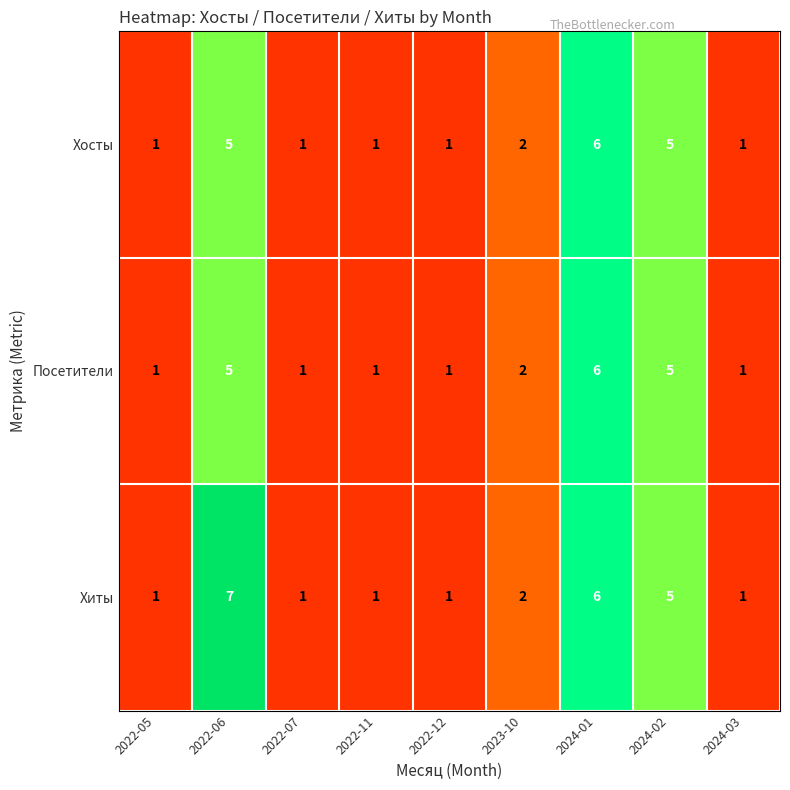

Which series has the largest total across all categories?

Хиты